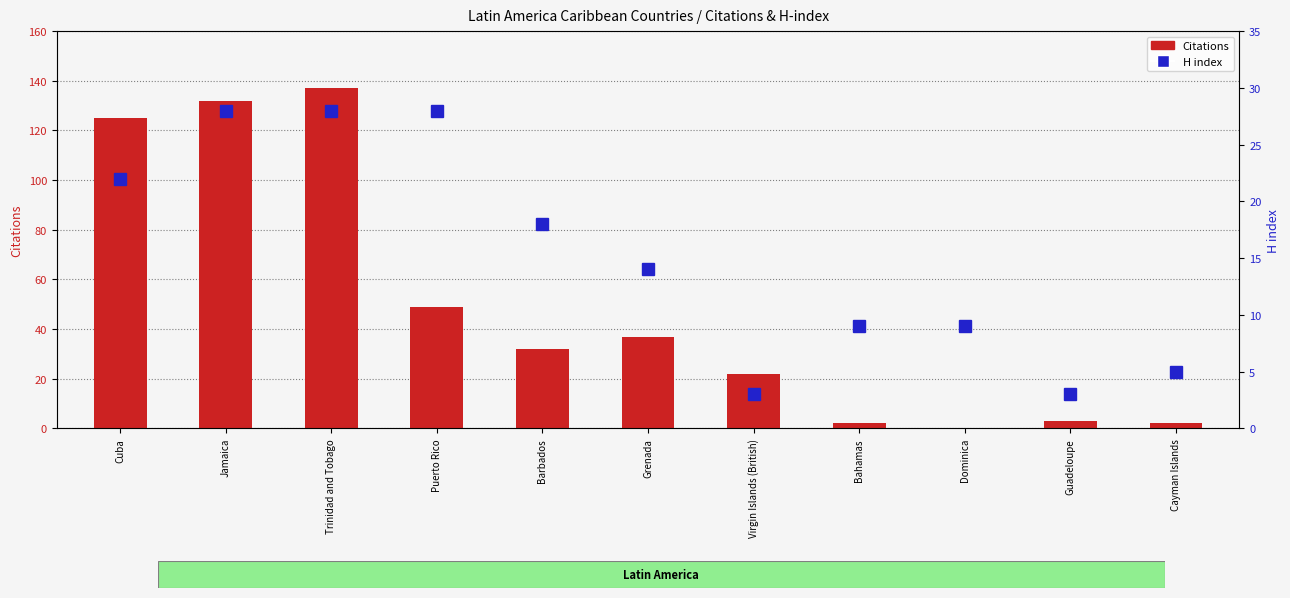

What is the difference between the maximum and minimum values in the Citations series?

137